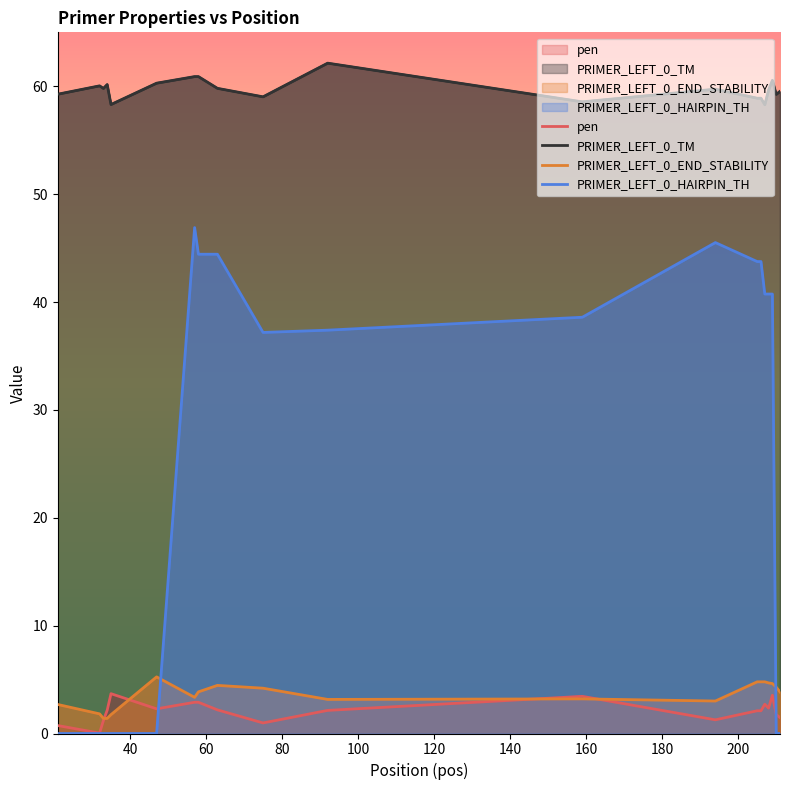

At how many categories does at least one series exceed 57?

20